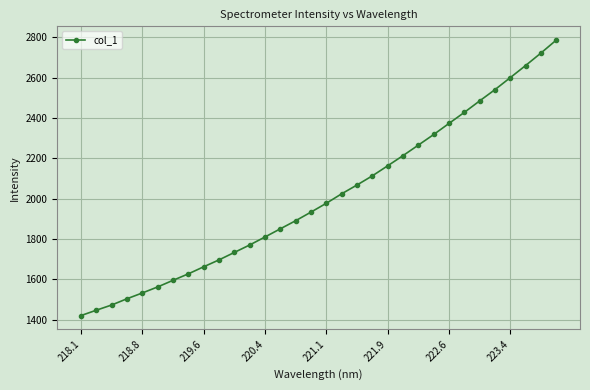

What is the sum of all values?

64261.8